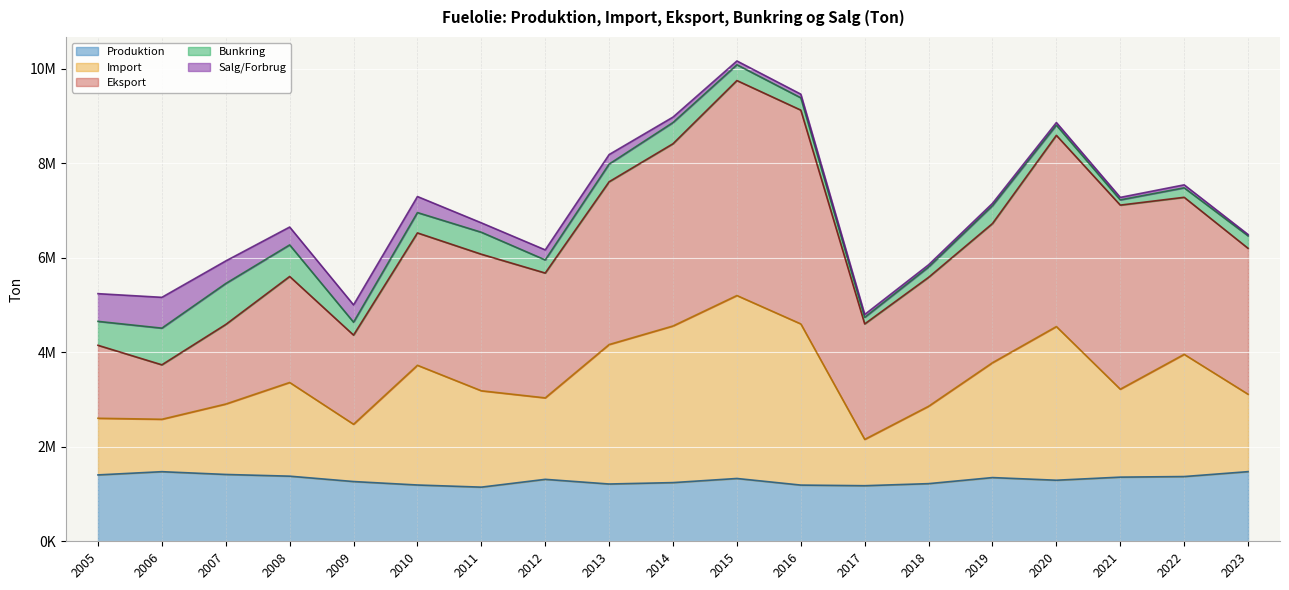

True or false: Import and Produktion intersect in this chart.

True